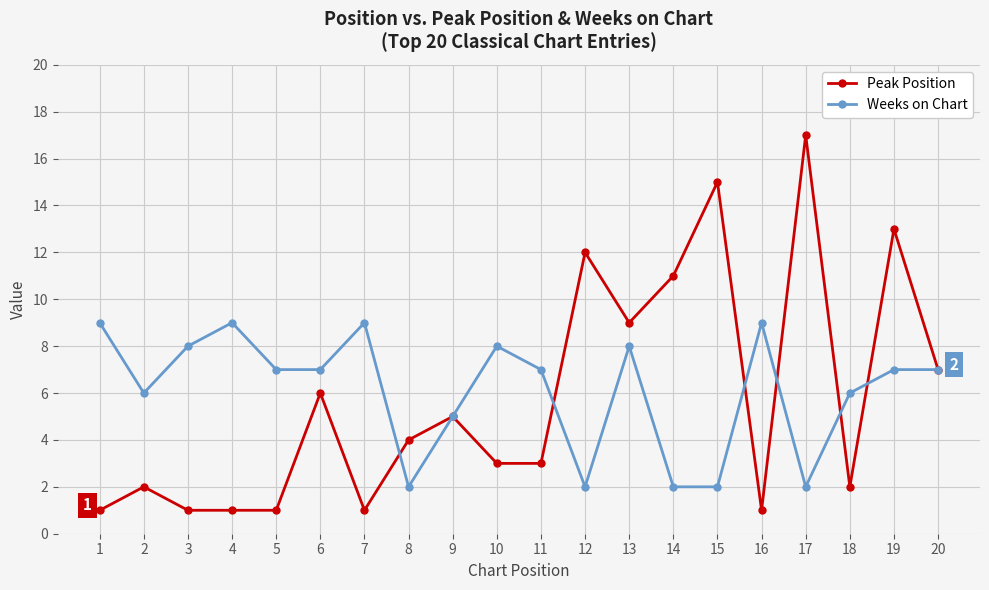

What is the difference between the highest and lowest values at 18?

4